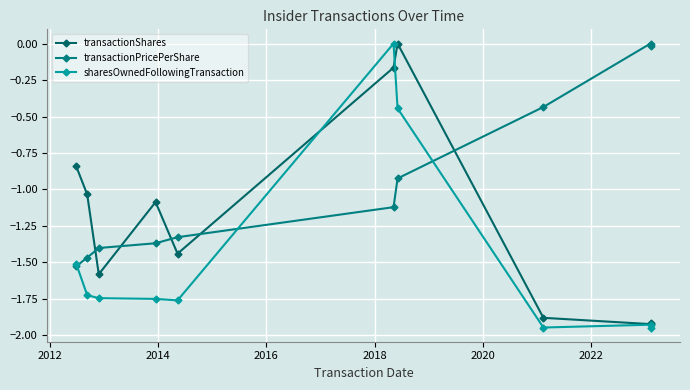

Reading left to right, extract all data points from this chart.

transactionShares: -0.8	-1.0	-1.6	-1.1	-1.4	-0.2	0.0	-1.9	-1.9	-1.9
transactionPricePerShare: -1.5	-1.5	-1.4	-1.4	-1.3	-1.1	-0.9	-0.4	0.0	-0.0
sharesOwnedFollowingTransaction: -1.5	-1.7	-1.7	-1.7	-1.8	0.0	-0.4	-1.9	-1.9	-1.9